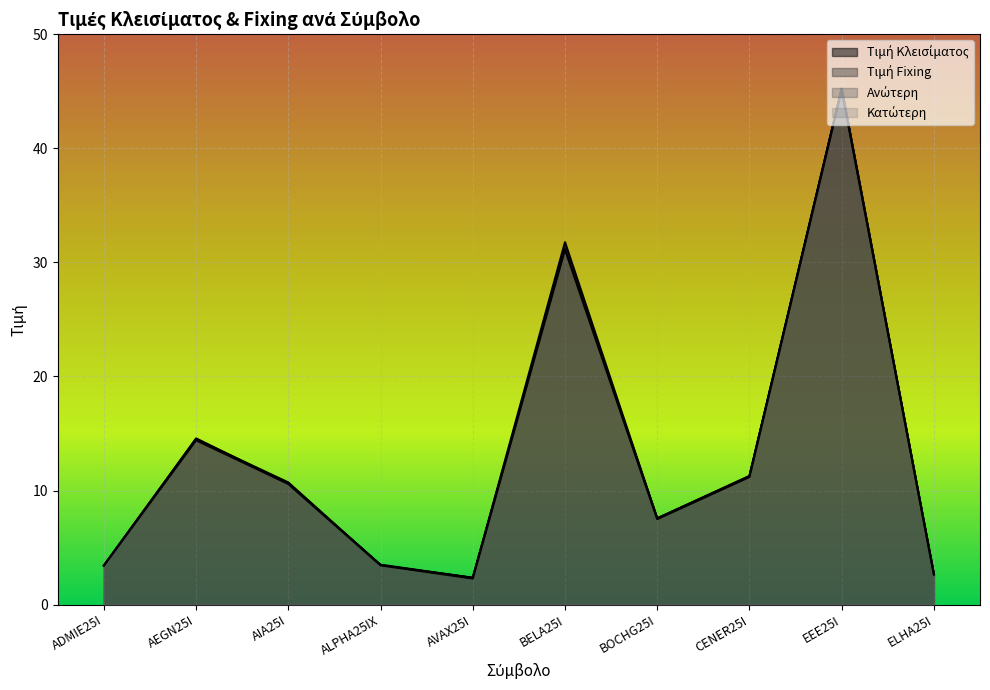

Reading right to left, list all the values displayed in this chart.

Τιμή Κλεισίματος: ELHA25I=2.7	EEE25I=45.2	CENER25I=11.2	BOCHG25I=7.6	BELA25I=31.1	AVAX25I=2.4	ALPHA25IX=3.5	AIA25I=10.6	AEGN25I=14.5	ADMIE25I=3.4
Τιμή Fixing: ELHA25I=2.7	EEE25I=45.2	CENER25I=11.2	BOCHG25I=7.5	BELA25I=31.3	AVAX25I=2.3	ALPHA25IX=3.5	AIA25I=10.7	AEGN25I=14.5	ADMIE25I=3.4
Ανώτερη: ELHA25I=2.7	EEE25I=45.2	CENER25I=11.3	BOCHG25I=7.6	BELA25I=31.8	AVAX25I=2.4	ALPHA25IX=3.5	AIA25I=10.6	AEGN25I=14.6	ADMIE25I=3.4
Κατώτερη: ELHA25I=2.6	EEE25I=45.1	CENER25I=11.2	BOCHG25I=7.5	BELA25I=31.1	AVAX25I=2.3	ALPHA25IX=3.4	AIA25I=10.6	AEGN25I=14.4	ADMIE25I=3.4